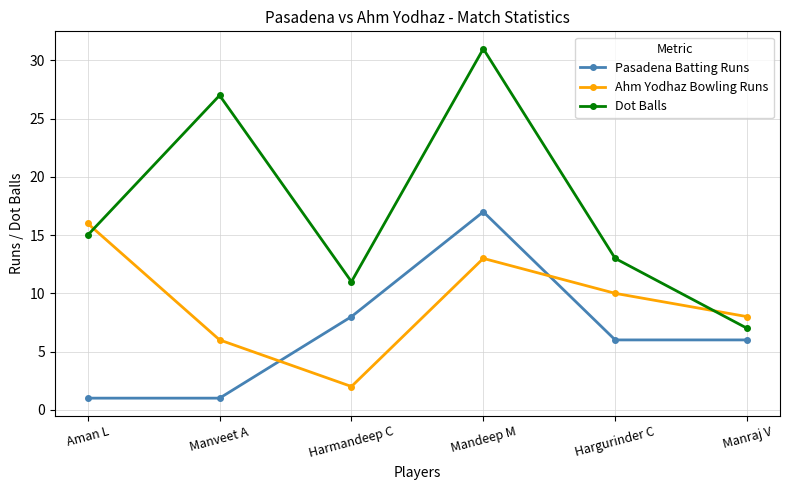

What is the sum of the Pasadena Batting Runs values at Harmandeep C and Aman L?

9